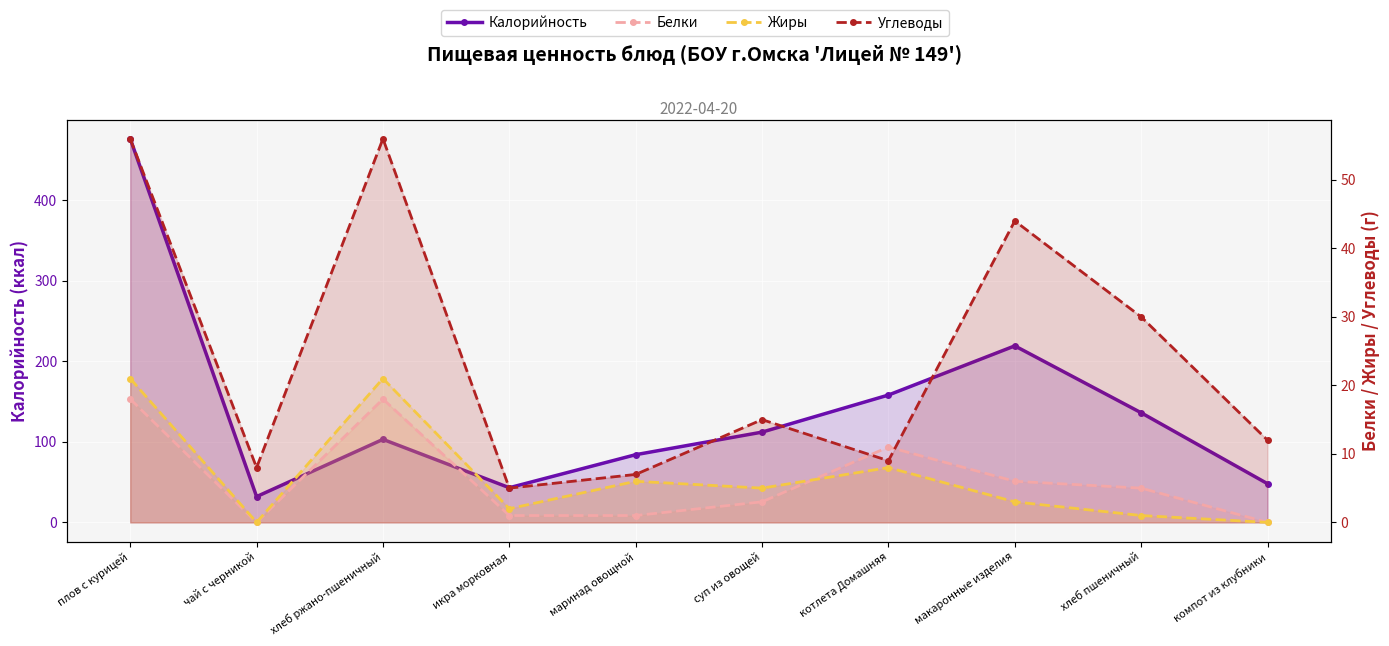

Where is Жиры nearest to the value 10?

котлета Домашняя